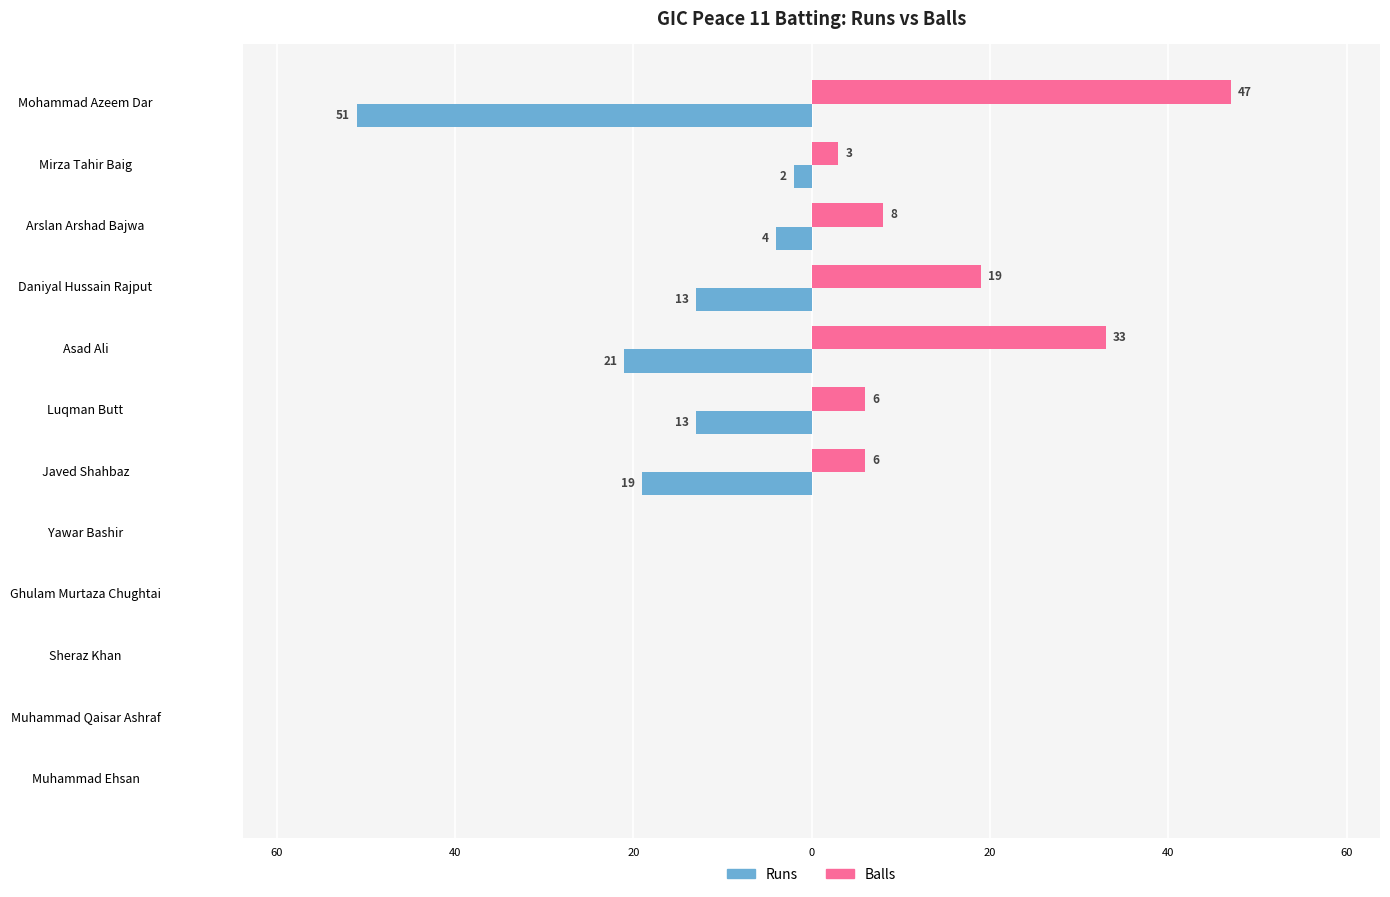

What are all the series names shown in the legend?

Runs, Balls